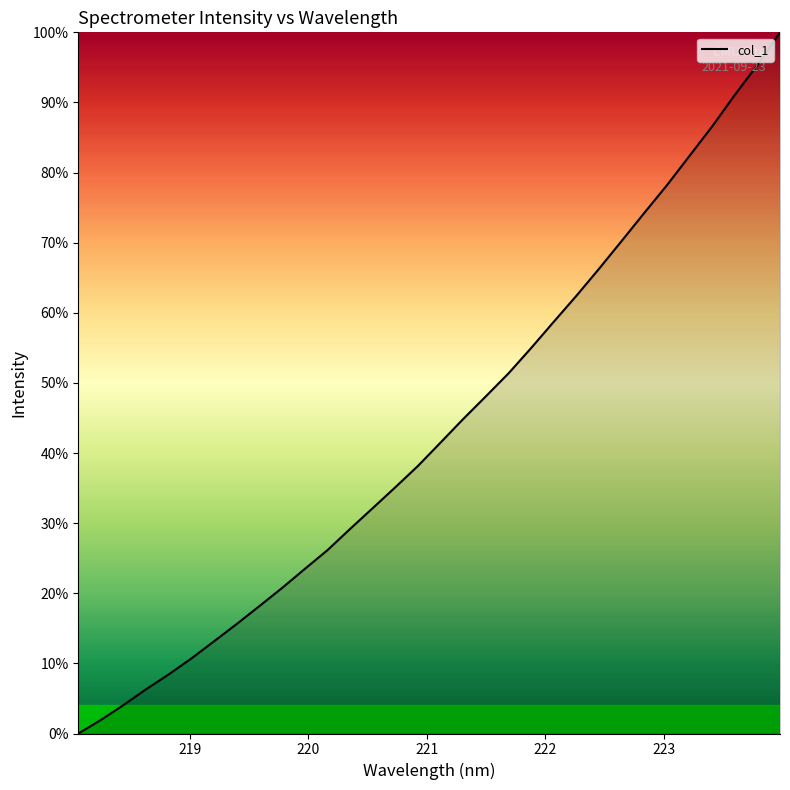

What is the maximum value shown in the chart?

100.0